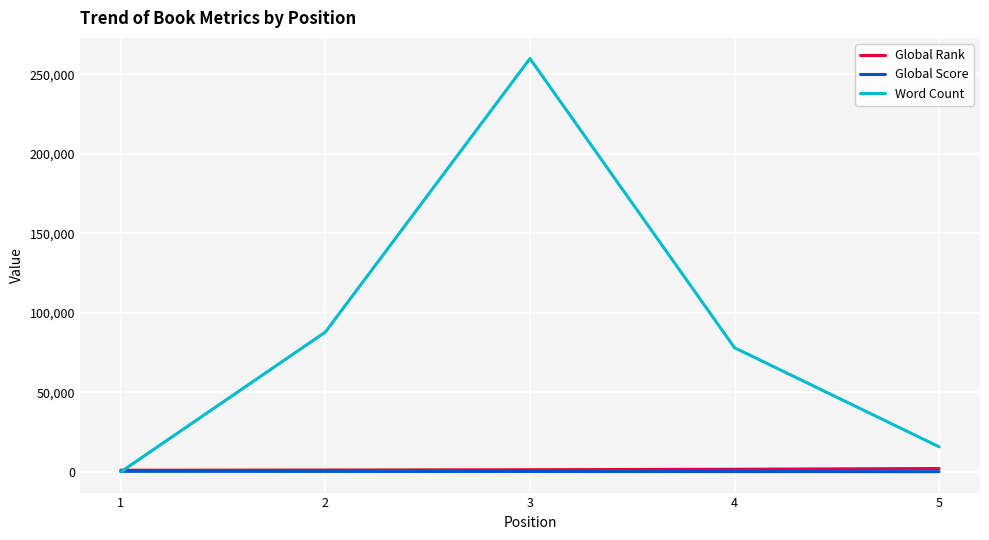

At which category is the sum across all series the highest?

3